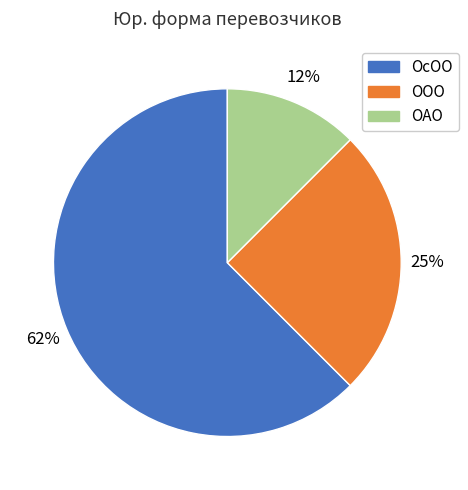

How many segments does this pie chart have?

3